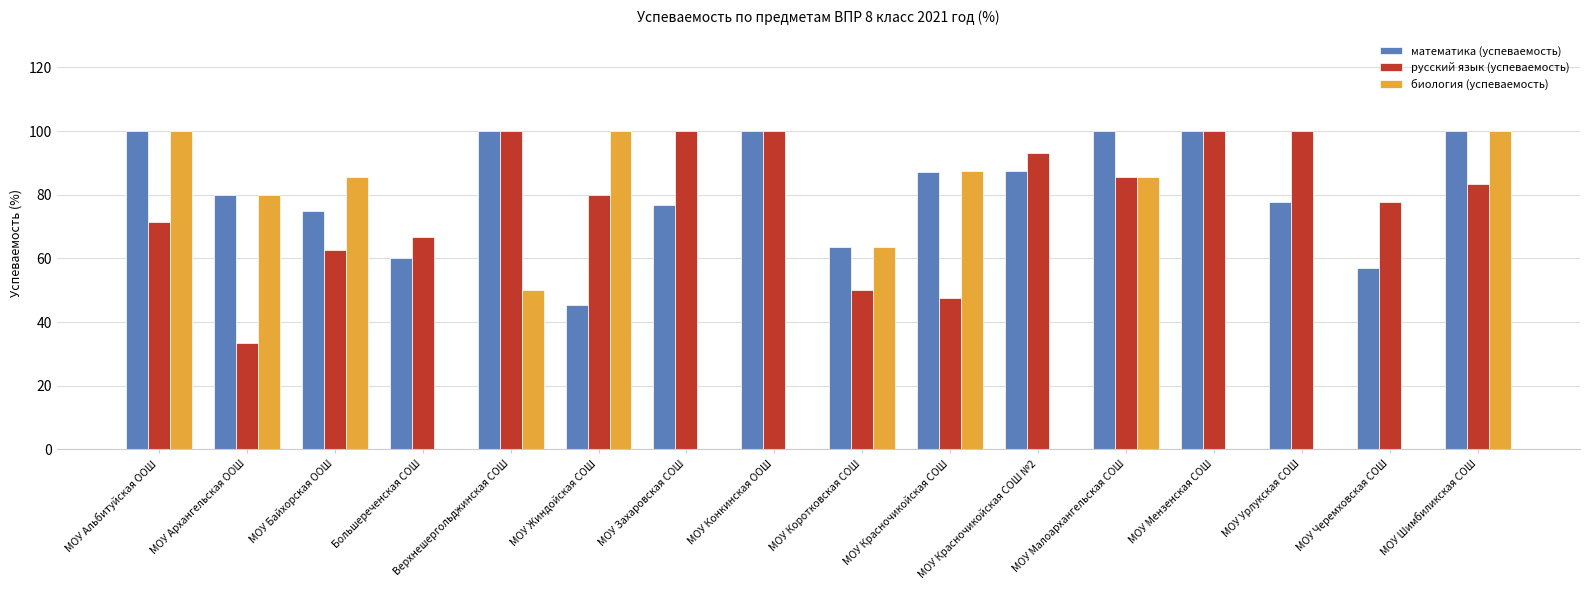

What is the sum of all русский язык (успеваемость) values?

1251.4